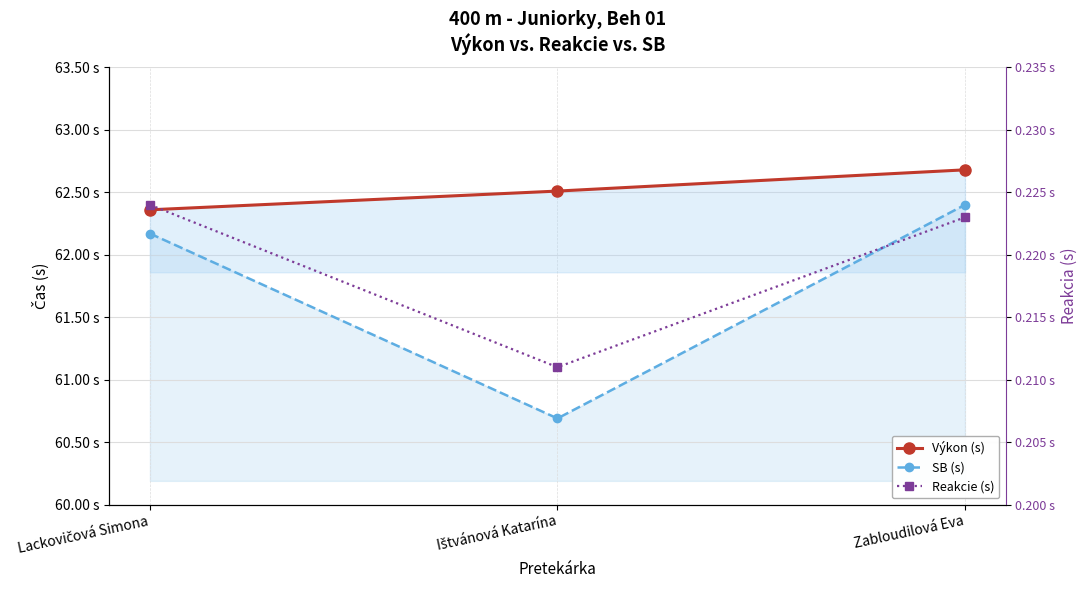

The Reakcie (s) series shows 0.2 at Ištvánová Katarína. True or false?

True